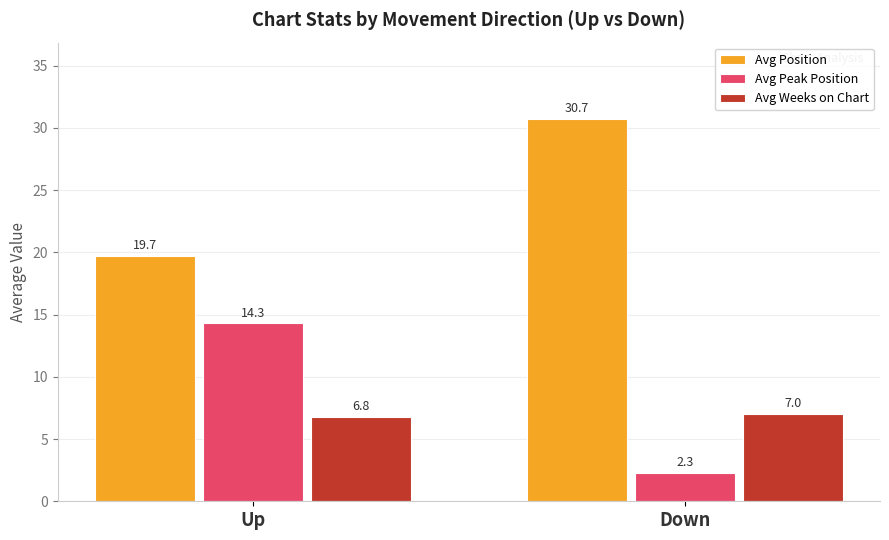

What is the difference between the highest and lowest values at Down?

28.4